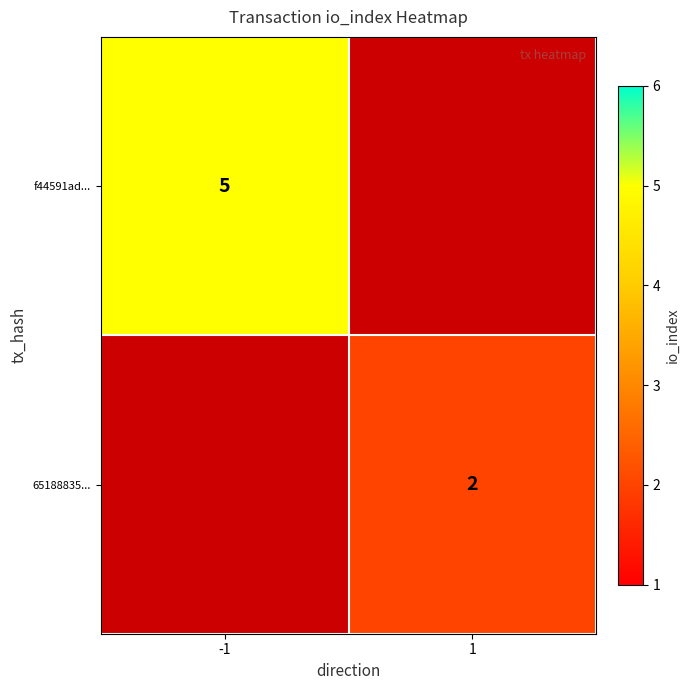

Is it true that f44591ad... equals 8 at -1?

False